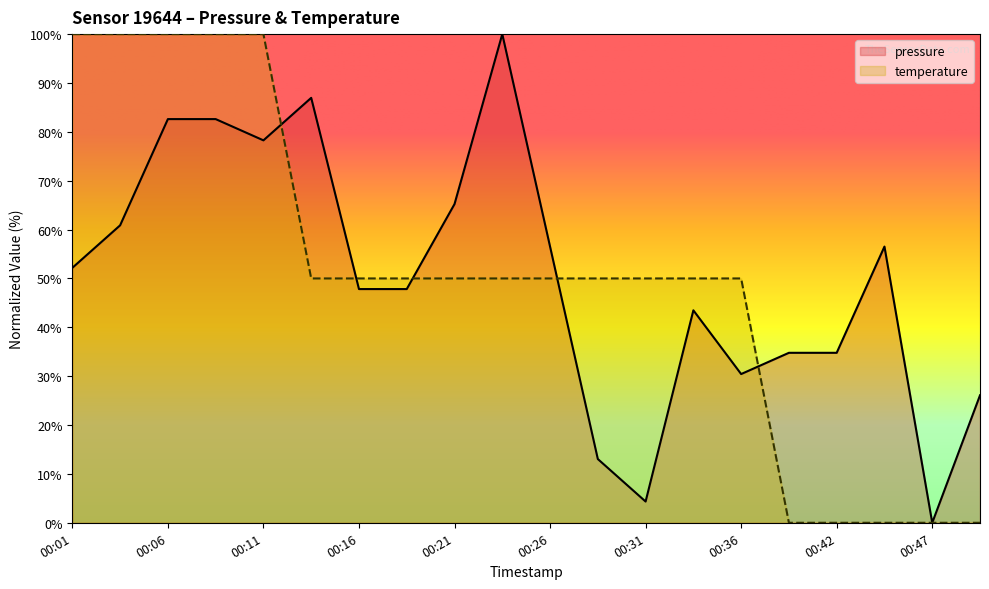

At which label does pressure reach its peak?

00:24